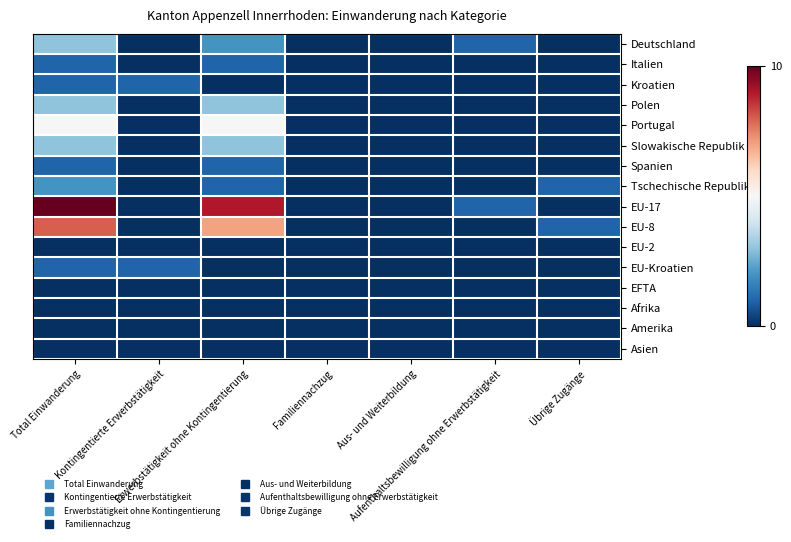

How many series are shown in this chart?

16